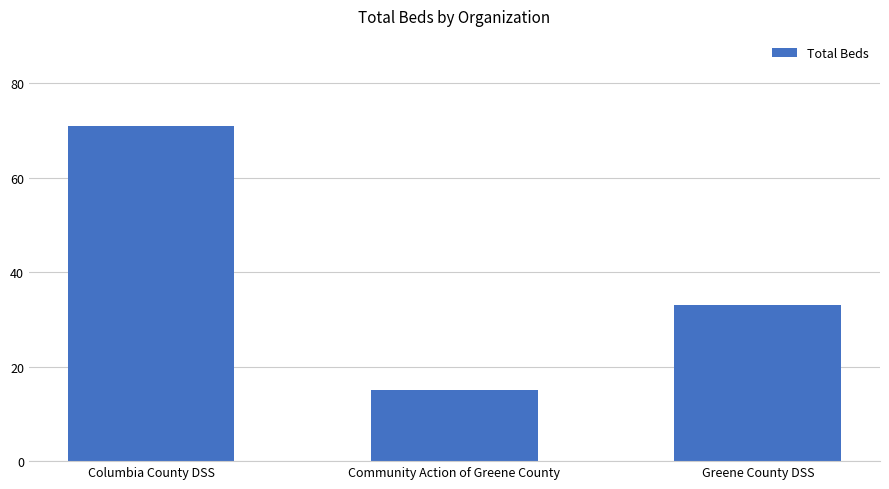

Reading left to right, extract all data points from this chart.

71	15	33